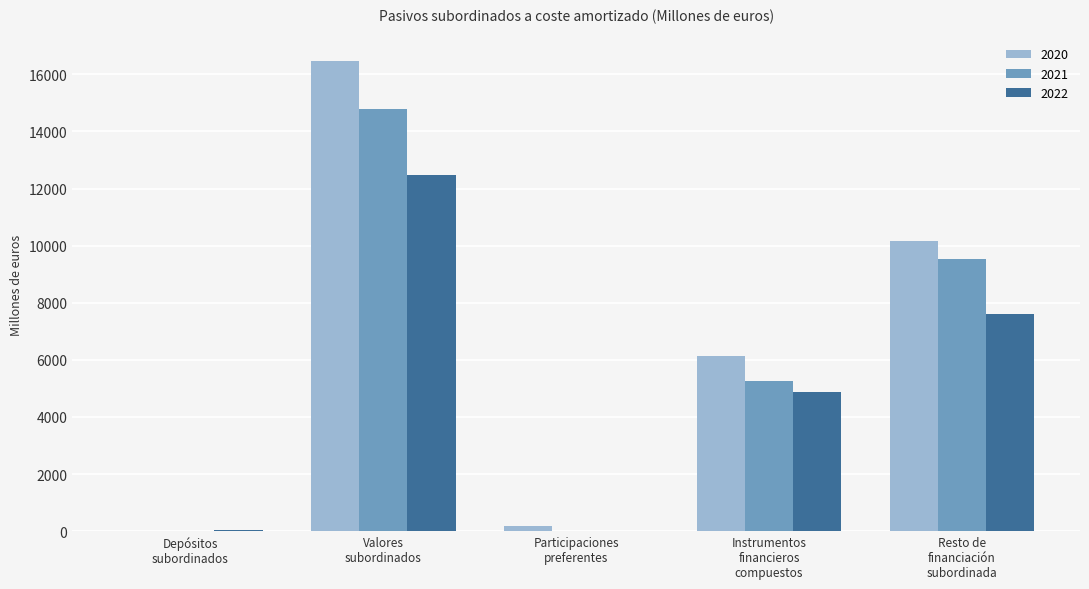

What is the maximum value shown in the chart?

16476